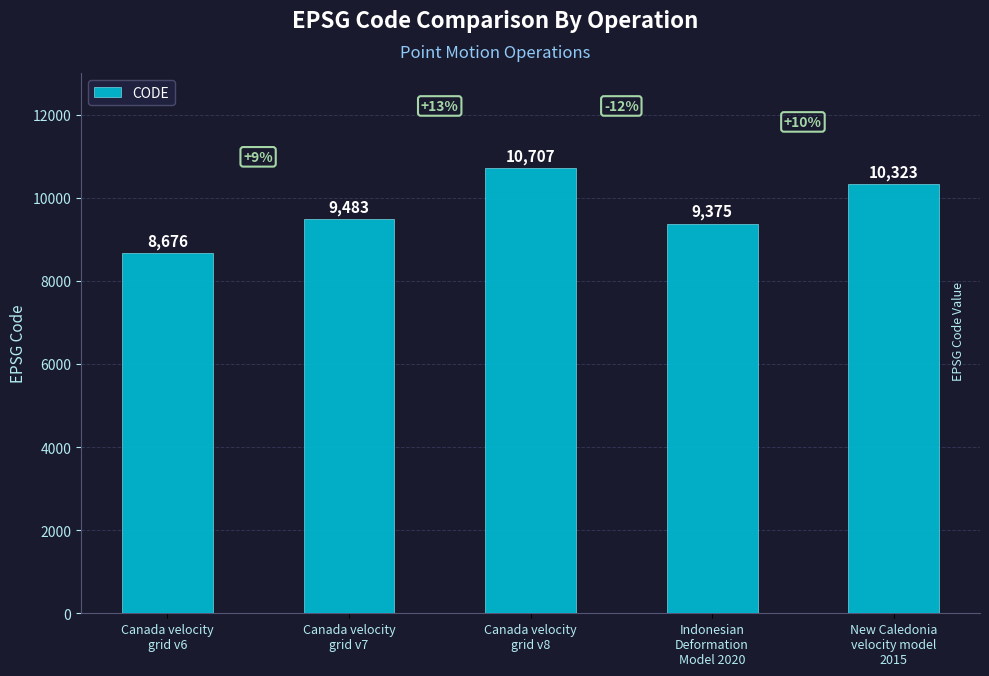

What is the sum of all values?

48564